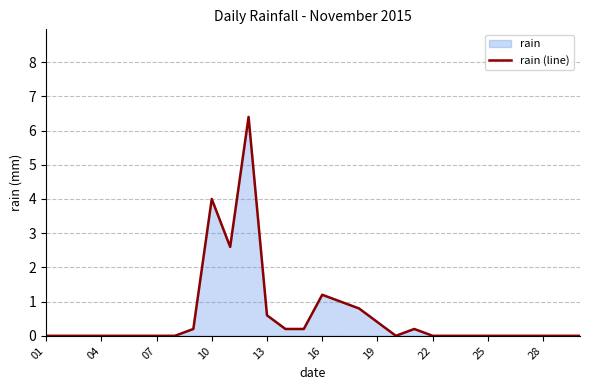

The value at 22 is 4.1. True or false?

False